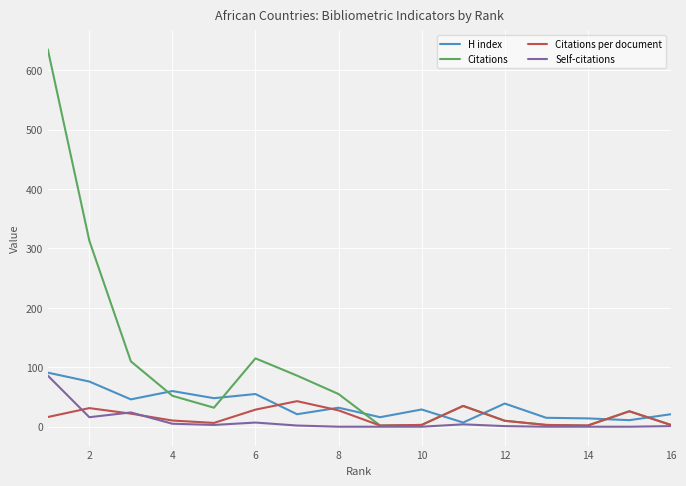

Does the chart have visible grid lines?

Yes